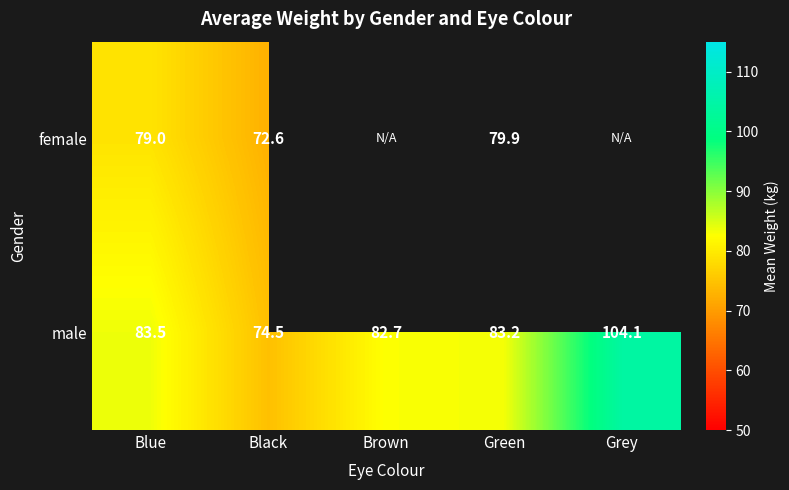

Rank the categories by male value from lowest to highest.

Black, Brown, Green, Blue, Grey